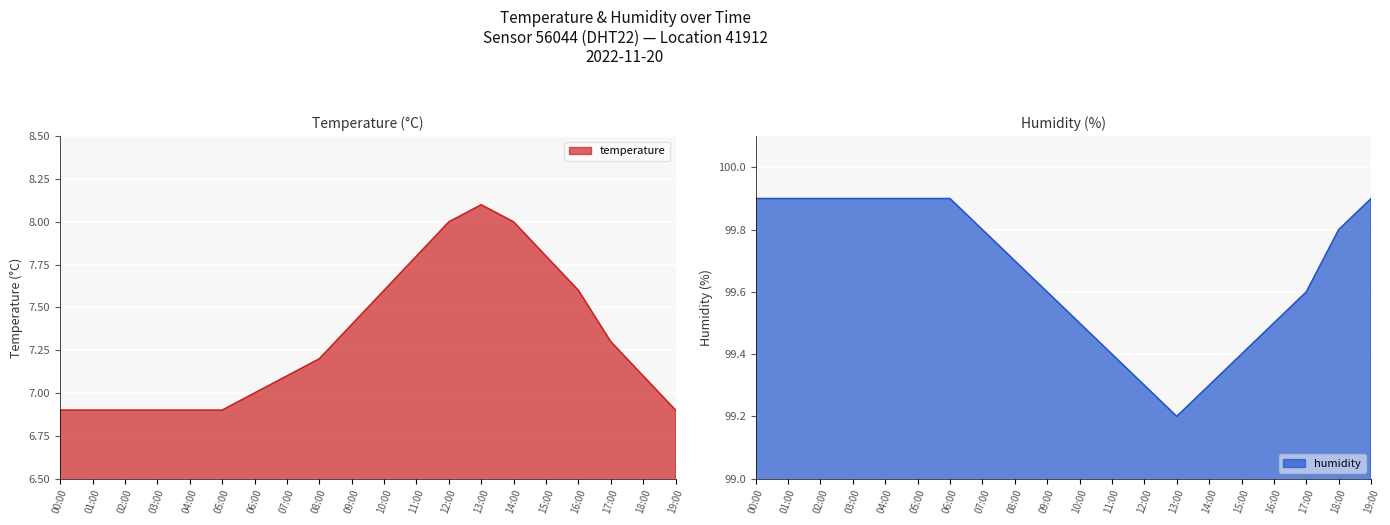

Reading left to right, what are all the values shown in this chart?

temperature: 6.9	6.9	6.9	6.9	6.9	6.9	7.0	7.1	7.2	7.4	7.6	7.8	8.0	8.1	8.0	7.8	7.6	7.3	7.1	6.9
humidity: 99.9	99.9	99.9	99.9	99.9	99.9	99.9	99.8	99.7	99.6	99.5	99.4	99.3	99.2	99.3	99.4	99.5	99.6	99.8	99.9